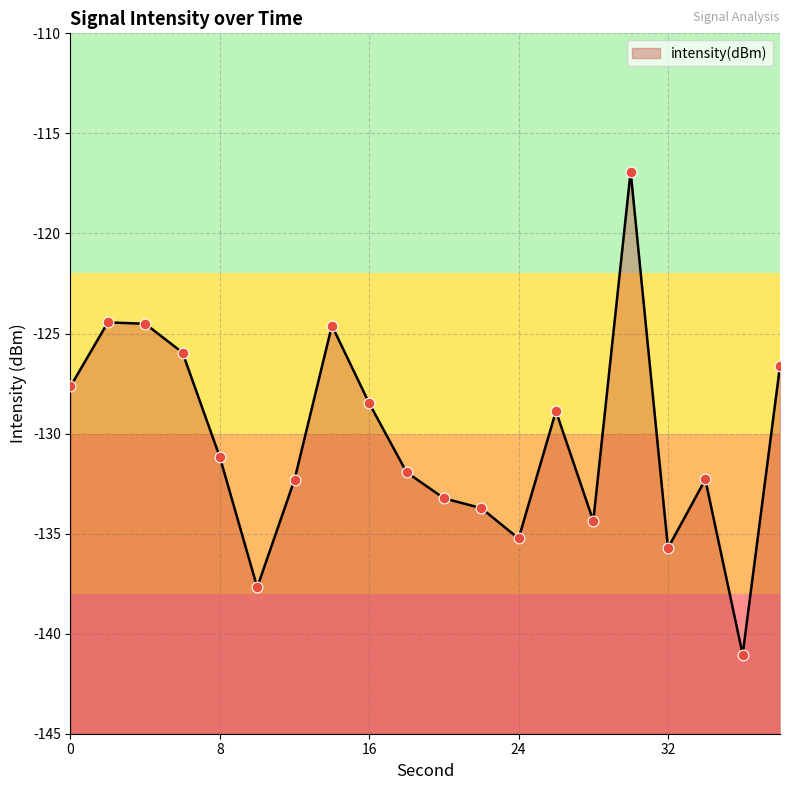

What is the change in value from 20 to 28?

-1.1